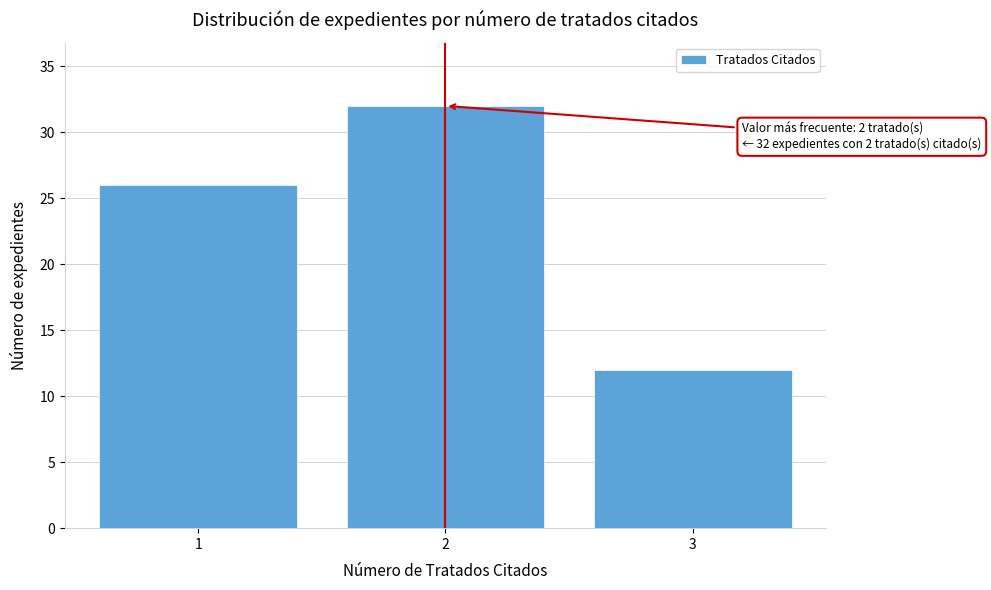

Reading right to left, list all the values displayed in this chart.

3=12	2=32	1=26